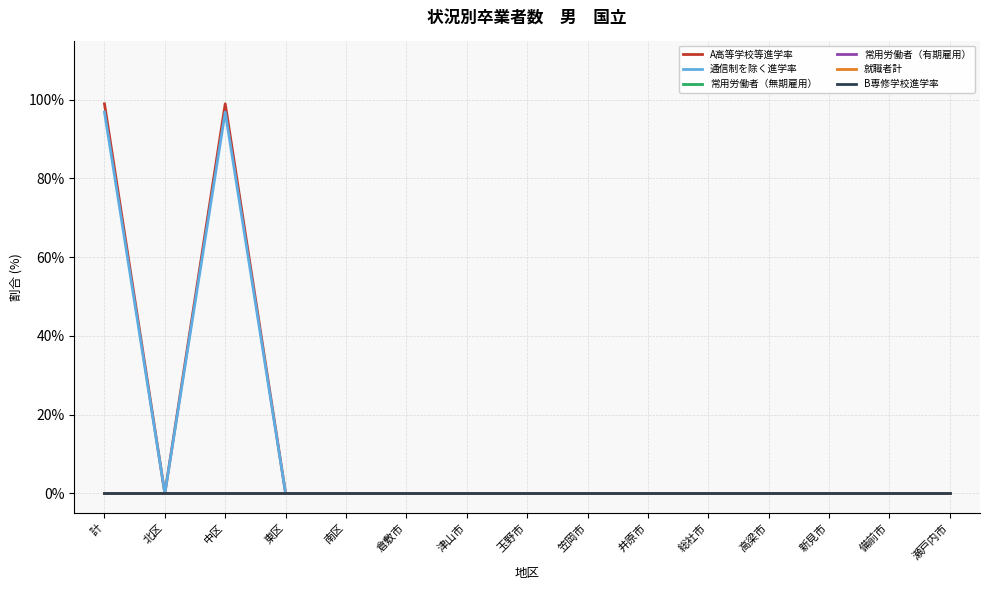

Which series has the largest total across all categories?

A高等学校等進学率